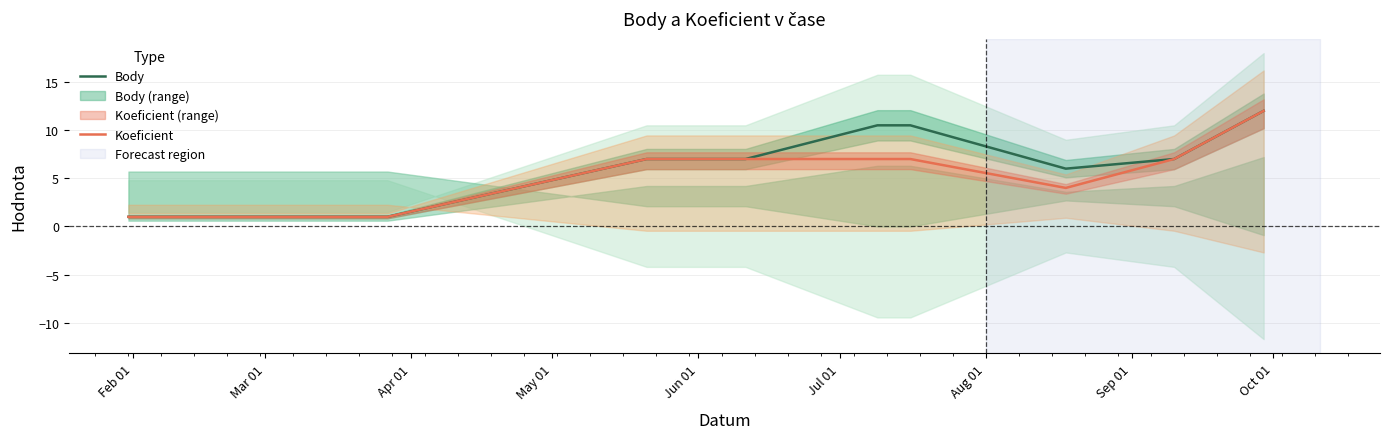

True or false: Body and Koeficient cross at least once.

False